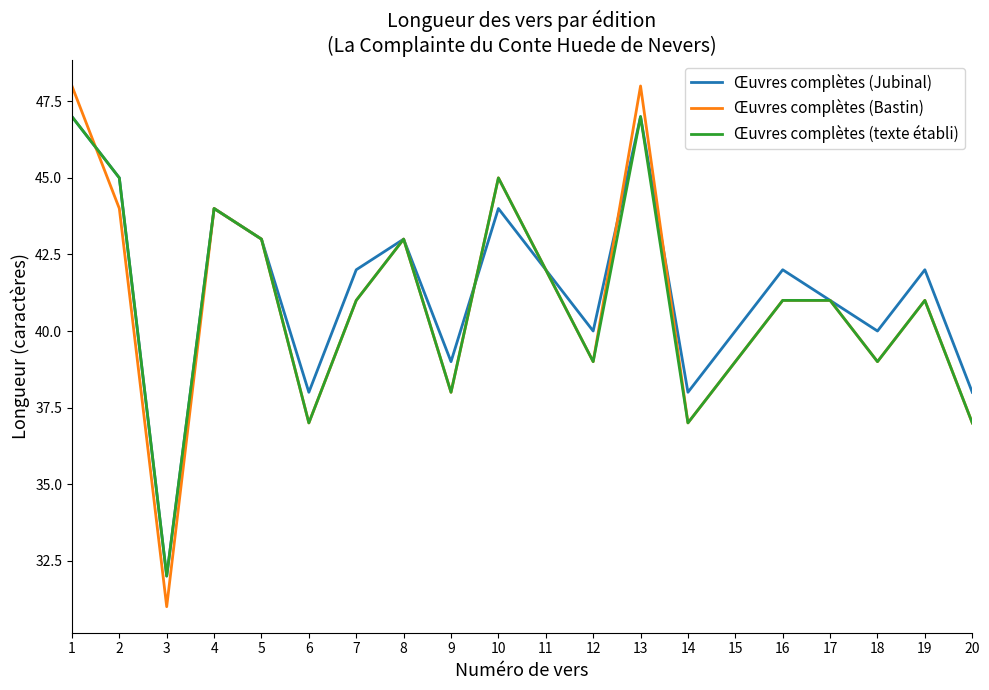

At which category does Œuvres complètes (Jubinal) reach its first local valley?

3